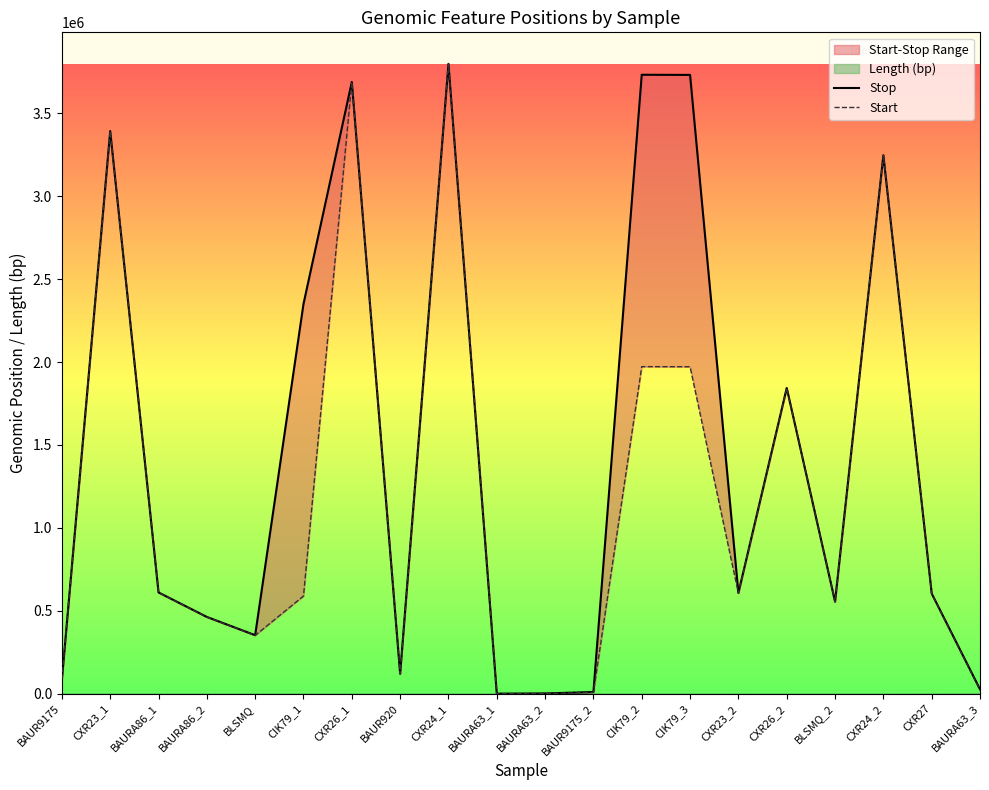

In Start, how many points are higher than both neighbors (excluding endpoints)?

6